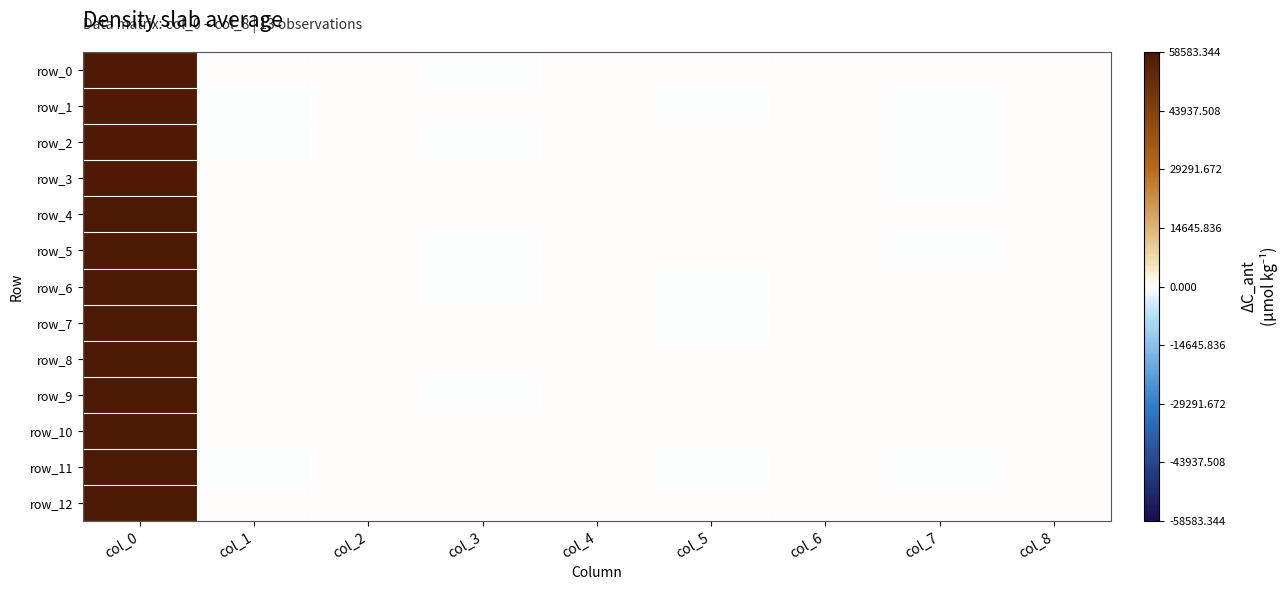

What is the average value of the row_2 series?

6439.4